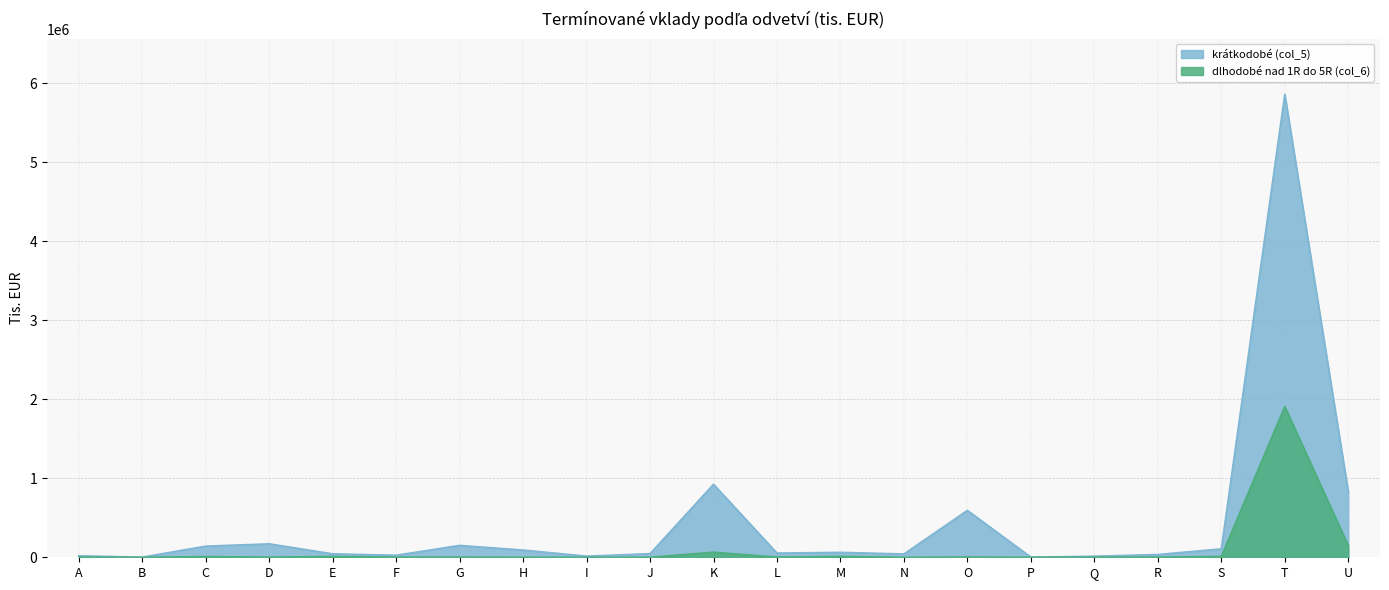

True or false: krátkodobé (col_5) and dlhodobé nad 1R do 5R (col_6) intersect in this chart.

False